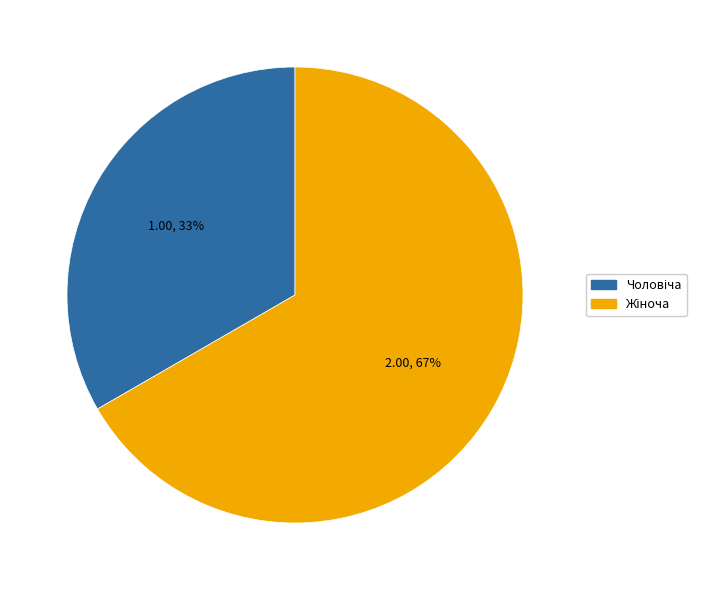

To the nearest percent, what is the average slice percentage?

50%